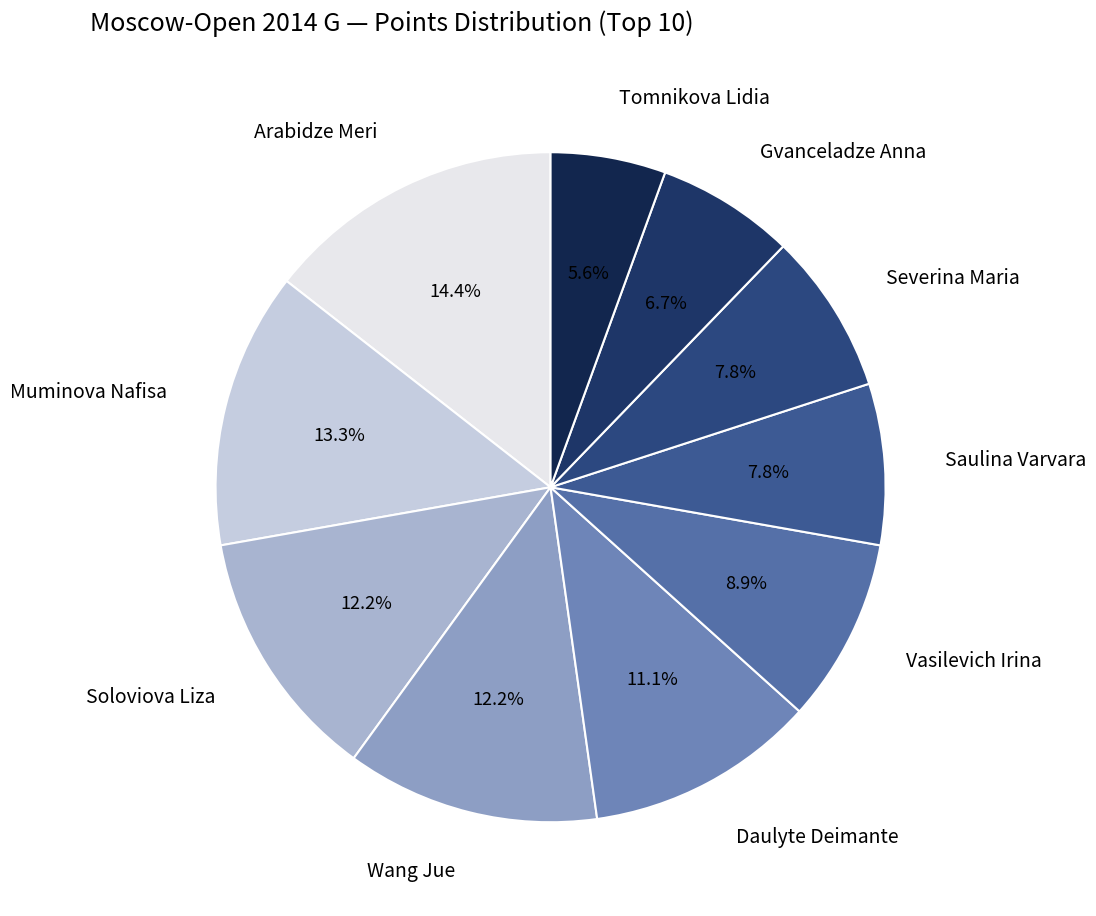

Count the number of slices in the pie.

10